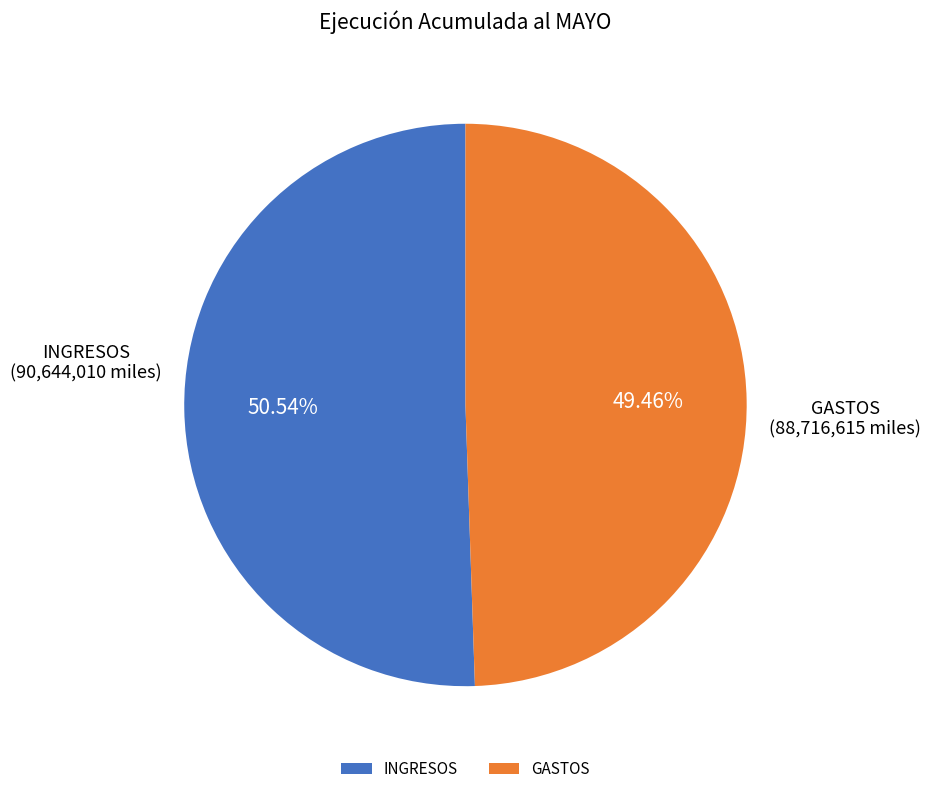

Which category has the biggest portion of the pie?

INGRESOS